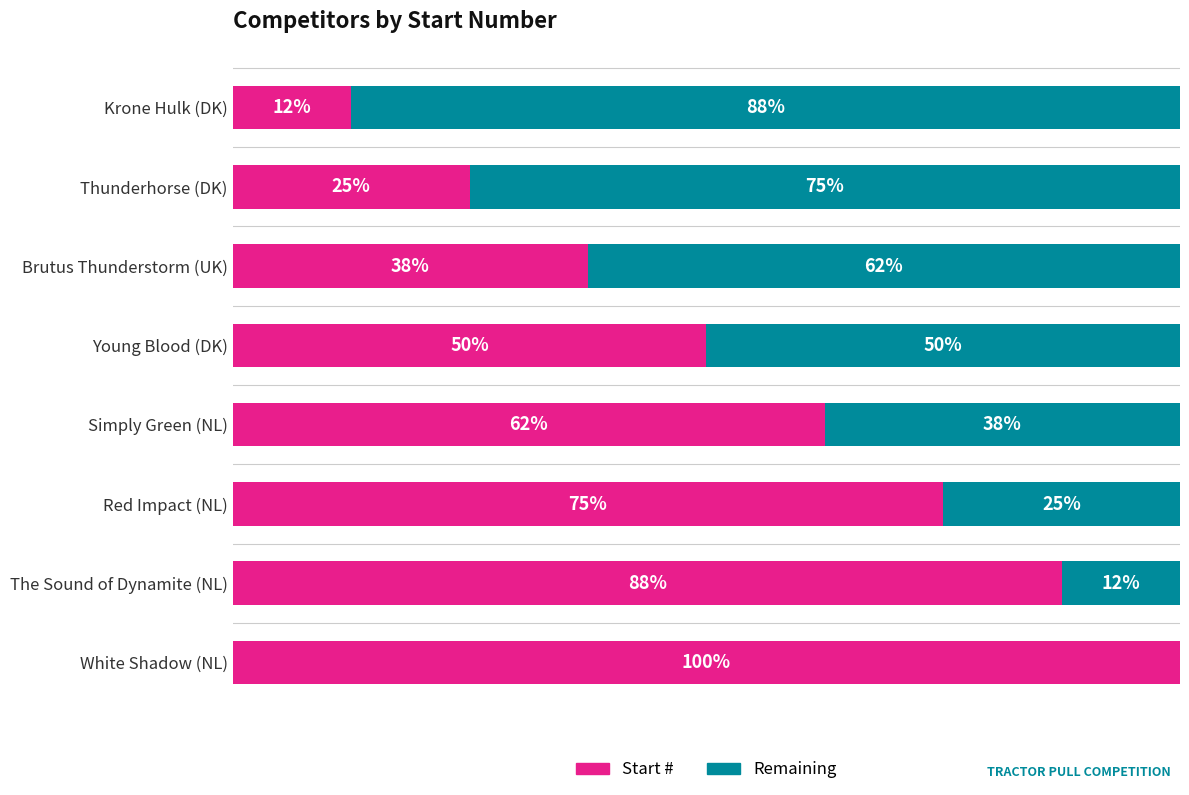

What are all the series names shown in the legend?

Start #, Remaining